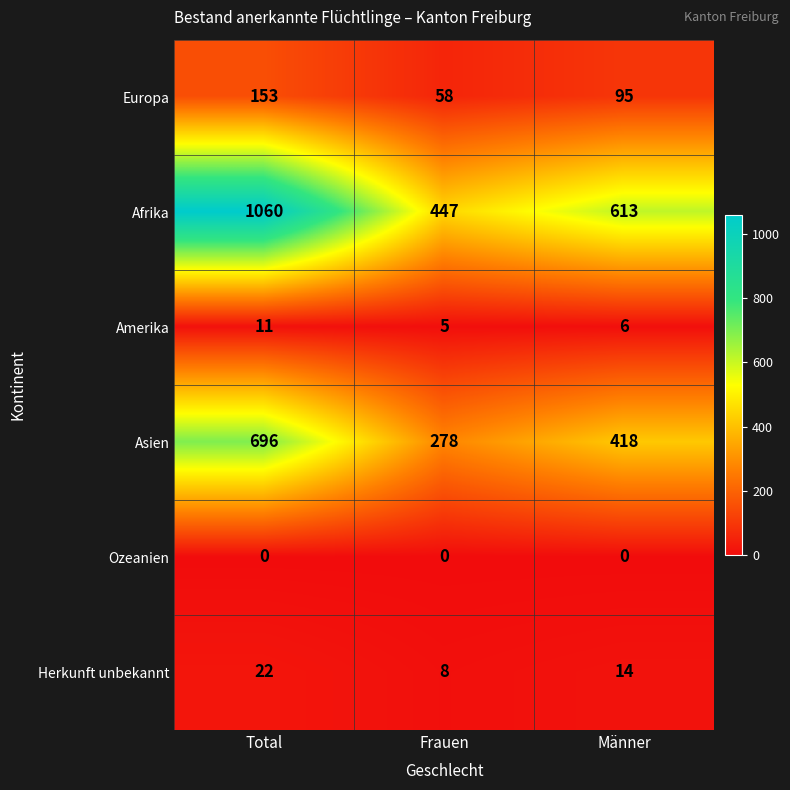

Count the number of categories in the chart.

3